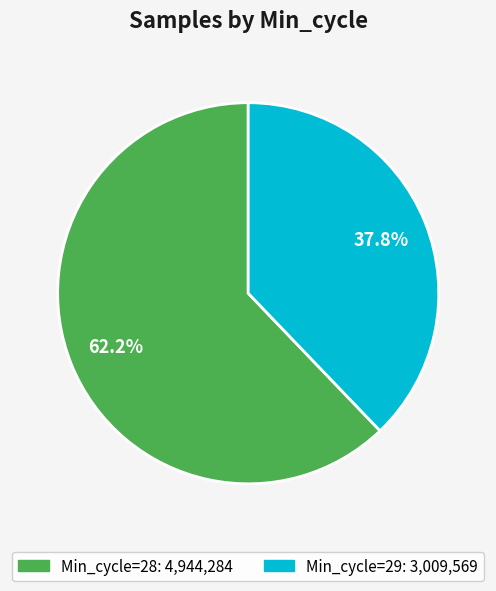

Is there any slice that represents more than half of the pie?

Yes